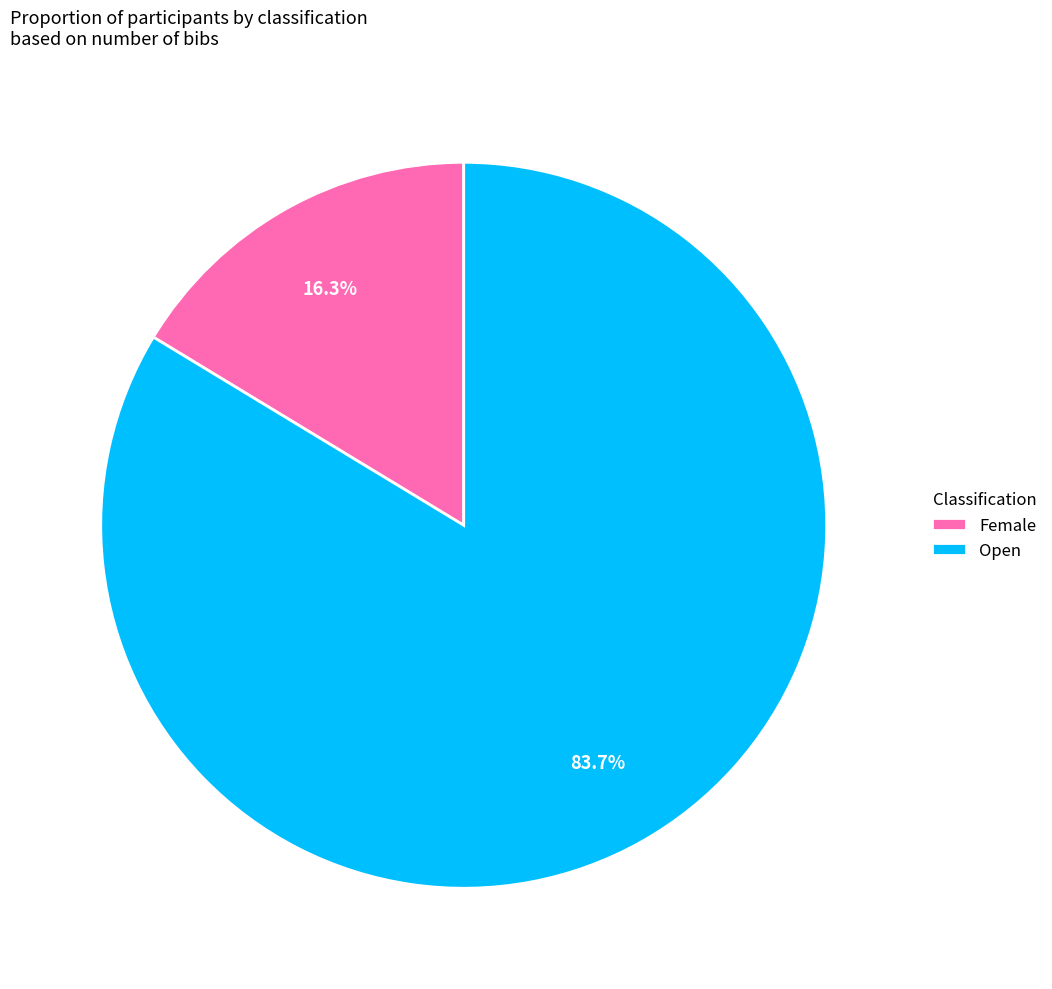

Is there any slice that represents more than half of the pie?

Yes